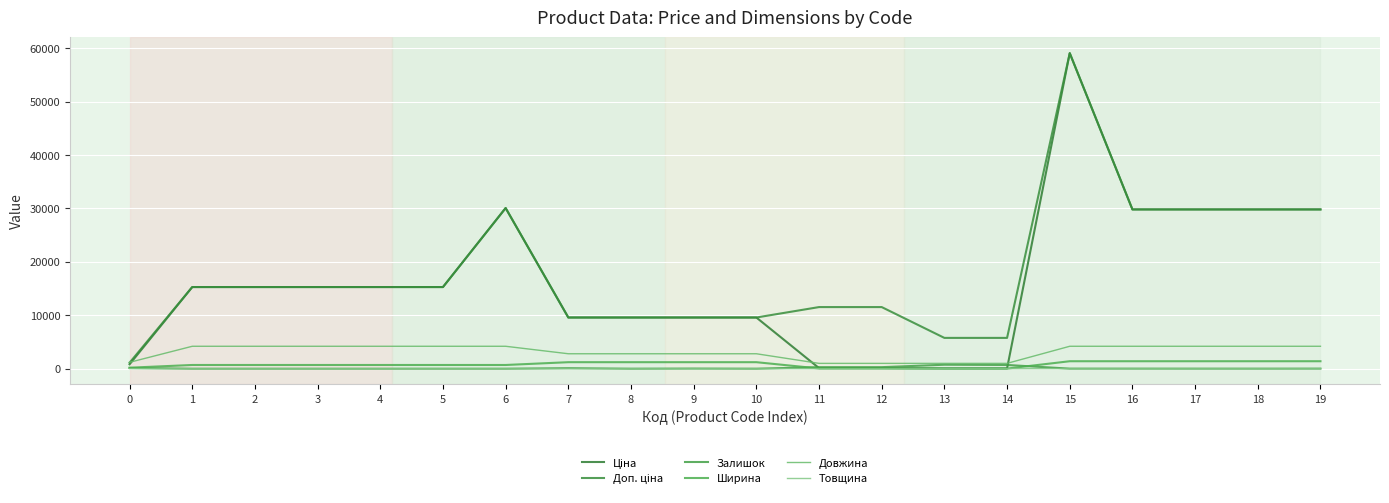

What is the value of the Доп. ціна point at the 2nd from the left?

15288.0